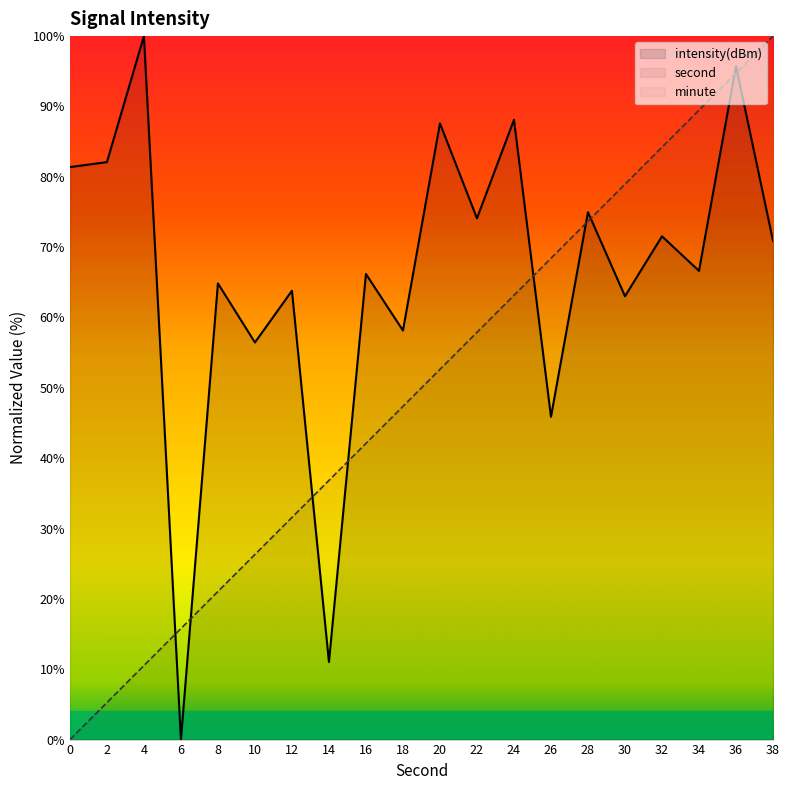

How many data points in second are less than 52?

10